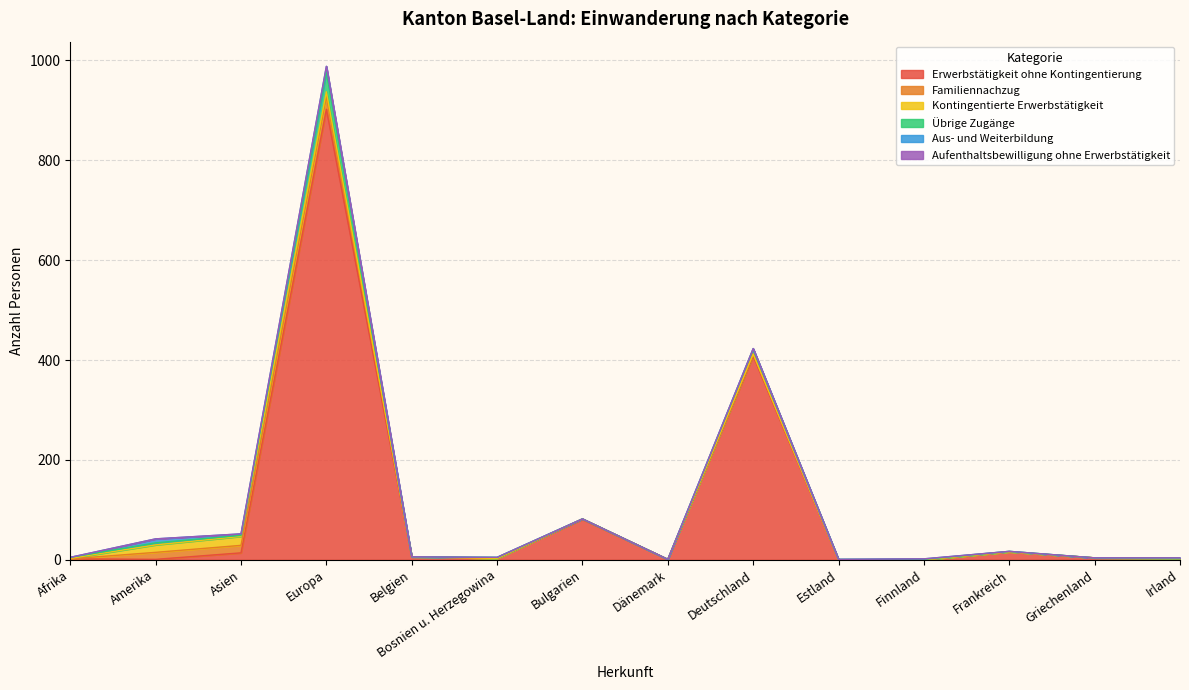

Which series ends up on top after the final intersection of Erwerbstätigkeit ohne Kontingentierung and Kontingentierte Erwerbstätigkeit?

Erwerbstätigkeit ohne Kontingentierung